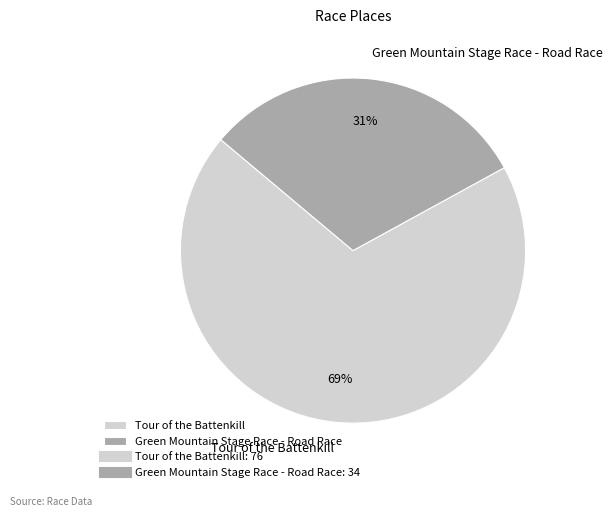

What is the ratio of the value at Tour of the Battenkill to the value at Green Mountain Stage Race - Road Race?

2.2